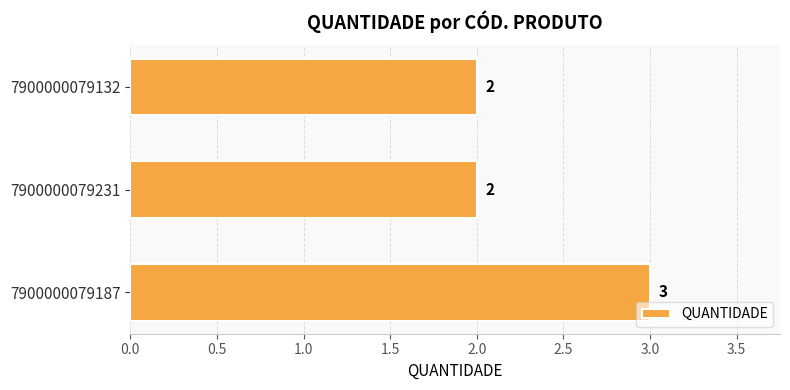

How many values are between 2 and 3?

3